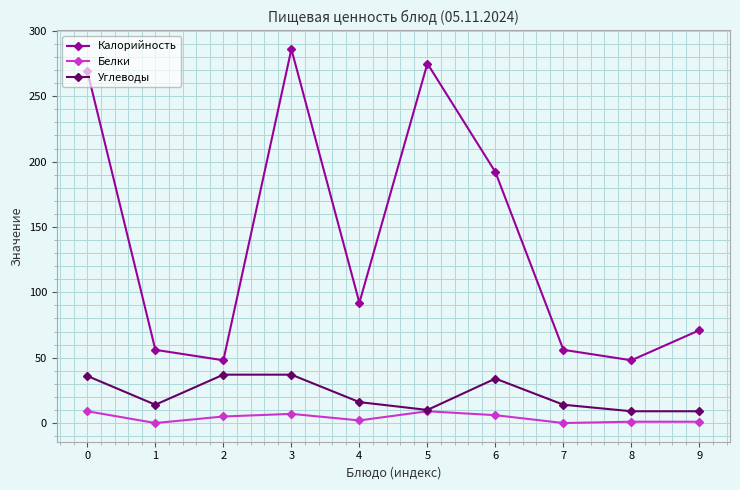

At how many categories does at least one series exceed 77?

5